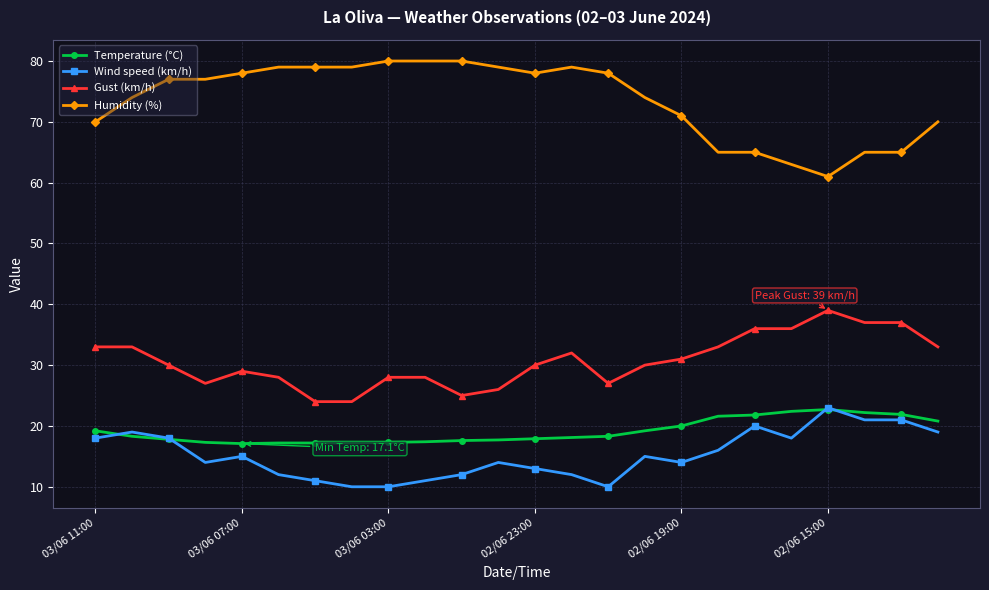

What is the lowest value of the Wind speed (km/h) series?

10.0